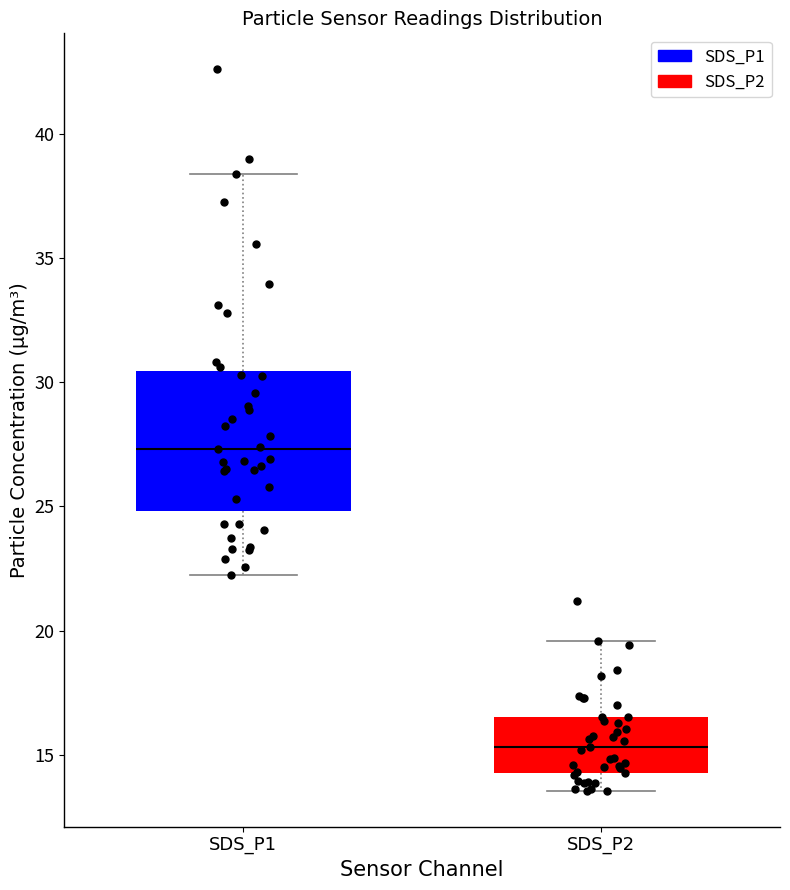

Where does the lower whisker of the box for SDS_P2 end on the y-axis? The values are not printed on the chart, so give them approximately, as read against the axis.

13.5